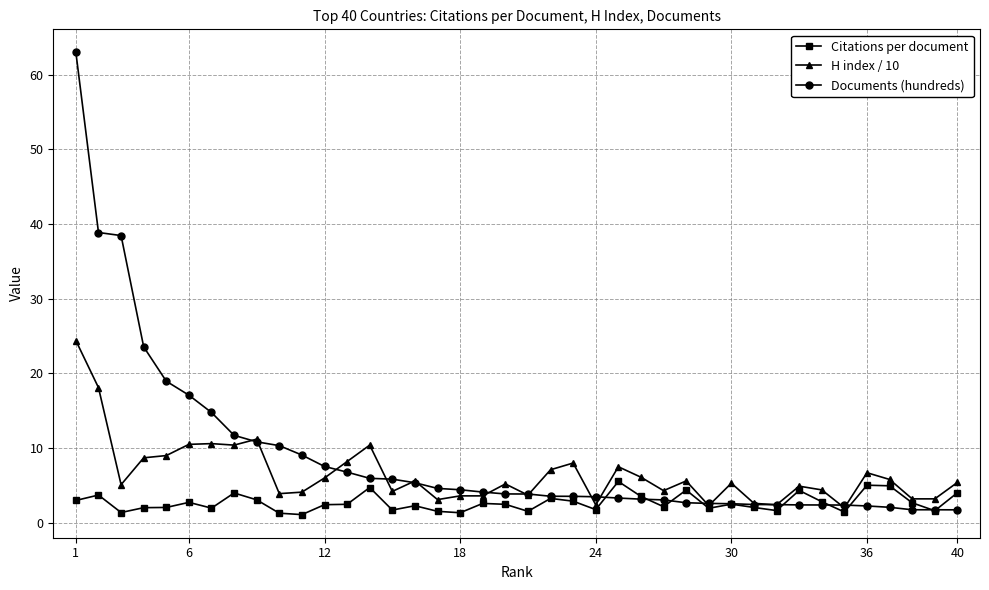

What are all the series names shown in the legend?

Citations per document, H index / 10, Documents (hundreds)